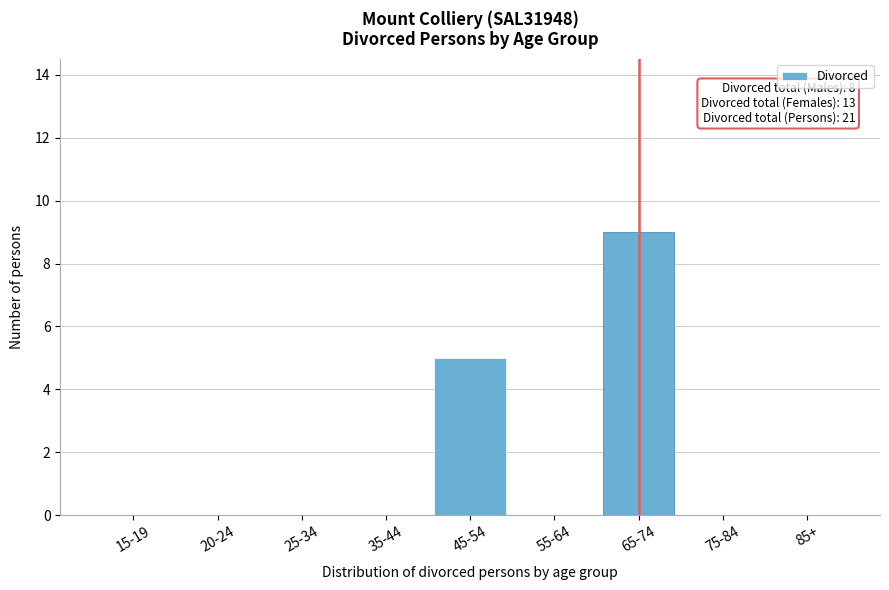

Reading right to left, what are all the values shown in this chart?

85+=0	75-84=0	65-74=9	55-64=0	45-54=5	35-44=0	25-34=0	20-24=0	15-19=0